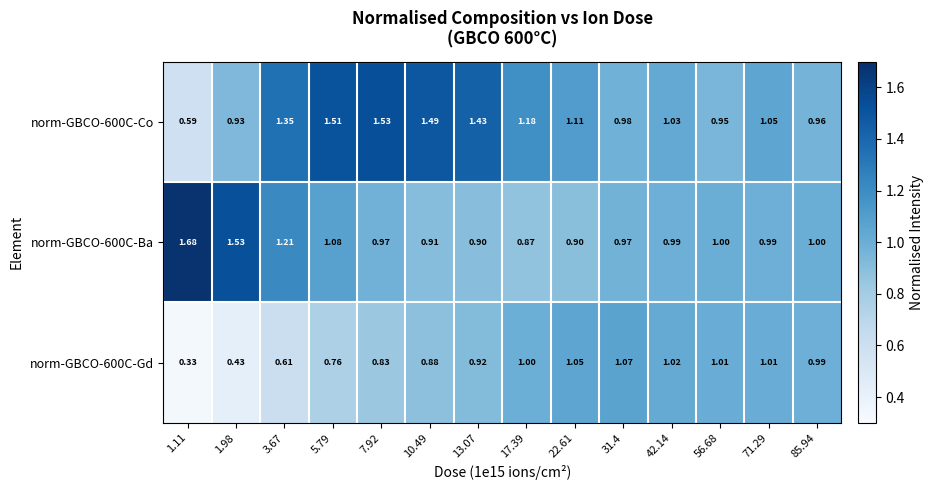

Is the value of norm-GBCO-600C-Gd at 5.79 greater than the value of norm-GBCO-600C-Ba at 56.68?

No